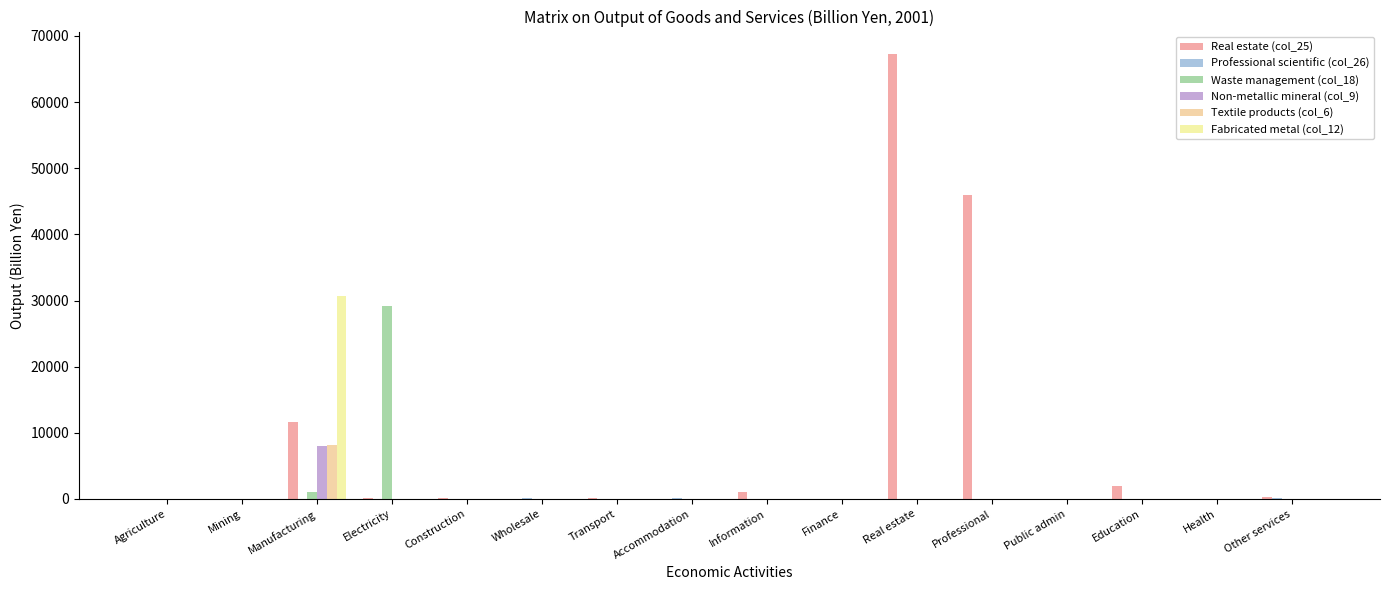

The value of Professional scientific (col_26) at Agriculture is 0.0. True or false?

True